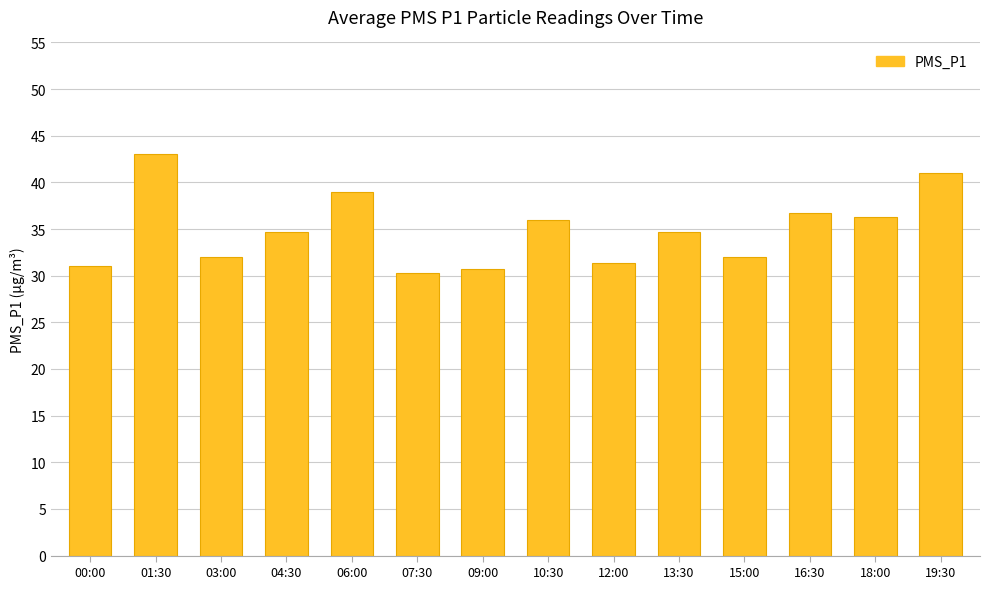

True or false: the data shows 36.0 at 10:30.

True